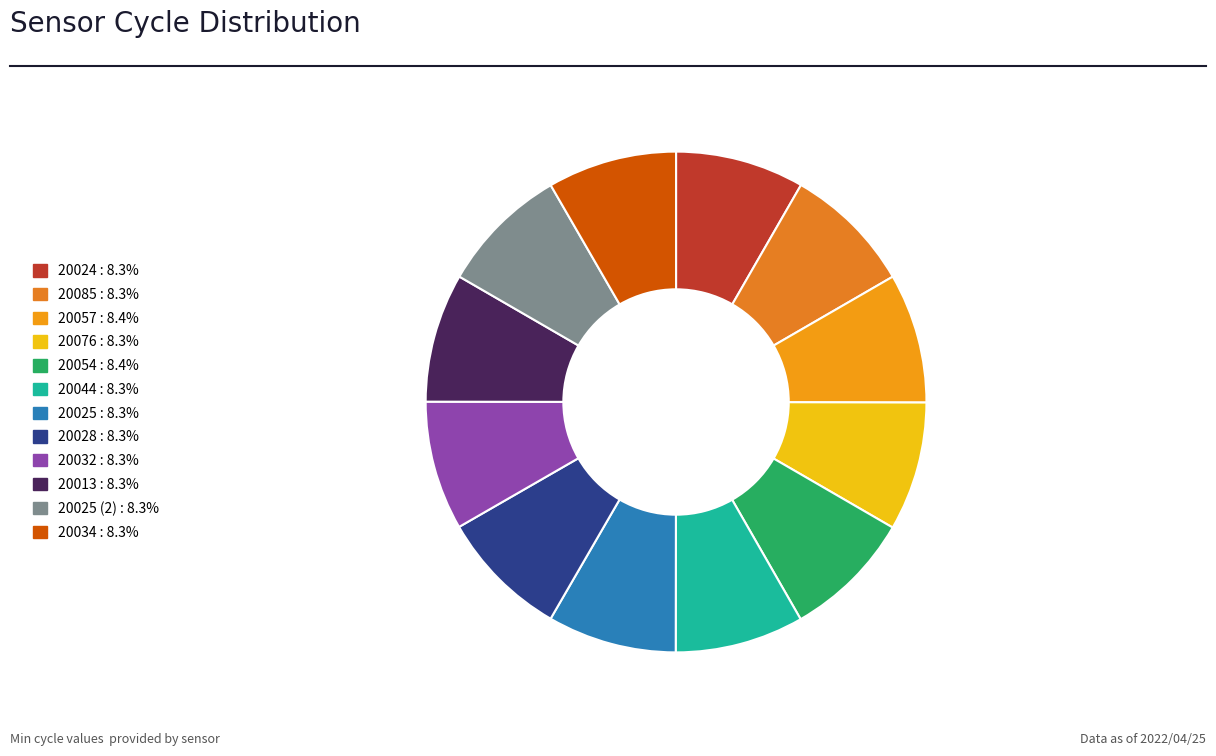

How many slices are in this pie chart?

12